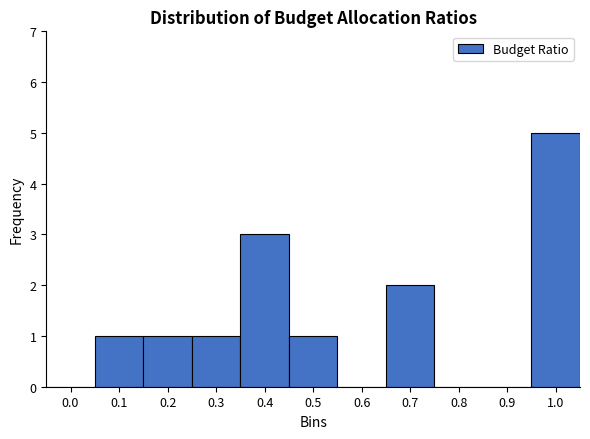

Reading right to left, transcribe all the data shown in this chart.

1.0=5	0.9=0	0.8=0	0.7=2	0.6=0	0.5=1	0.4=3	0.3=1	0.2=1	0.1=1	0.0=0